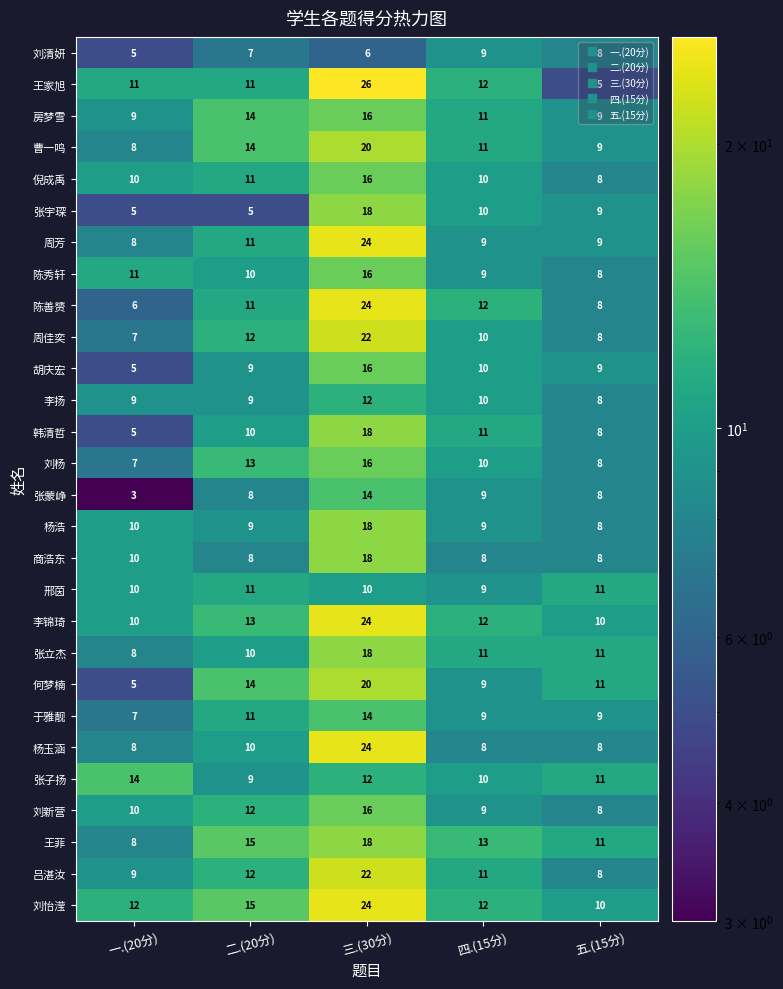

Where does the 张子扬 series first go above 11?

一.(20分)